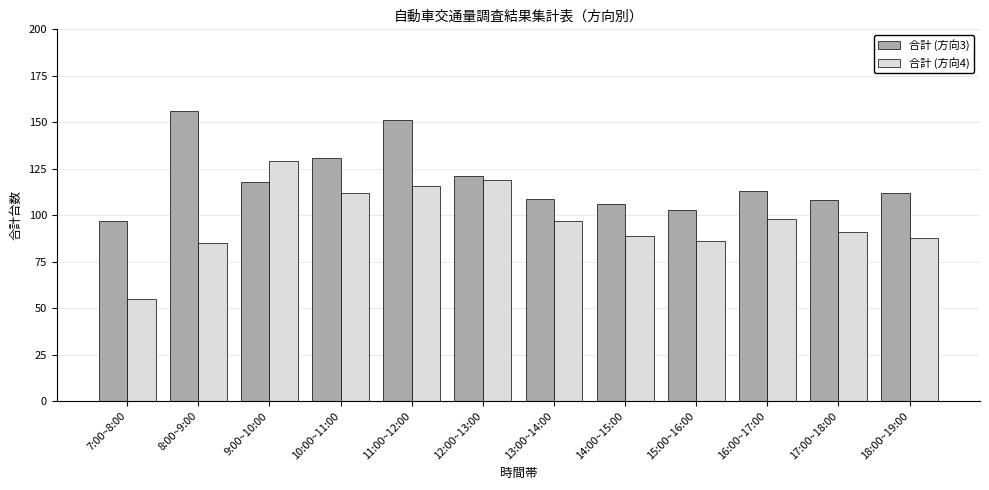

List the series in order of their peak value, highest first.

合計 (方向3), 合計 (方向4)